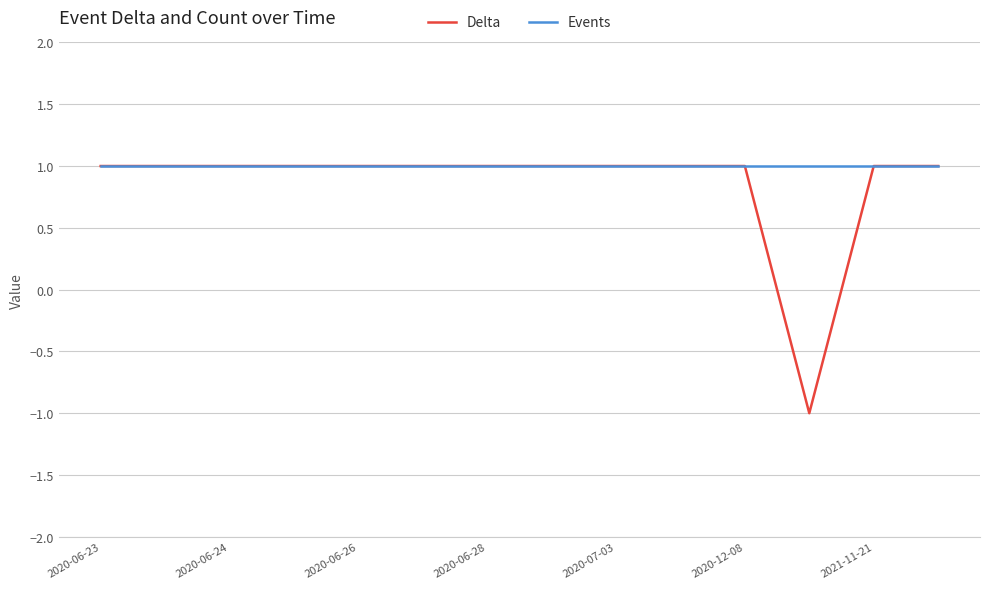

Which series has the largest range (max minus min)?

Delta